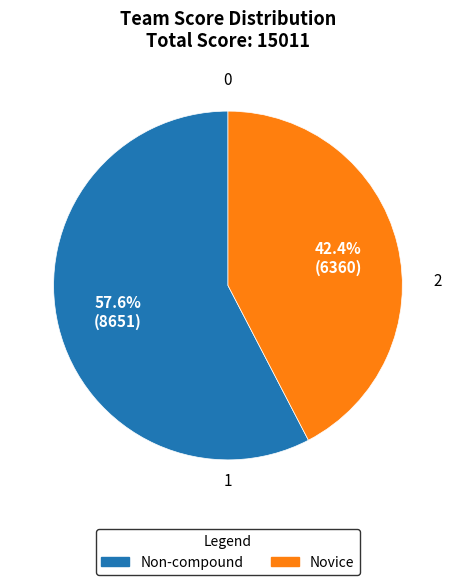

How many segments does this pie chart have?

2